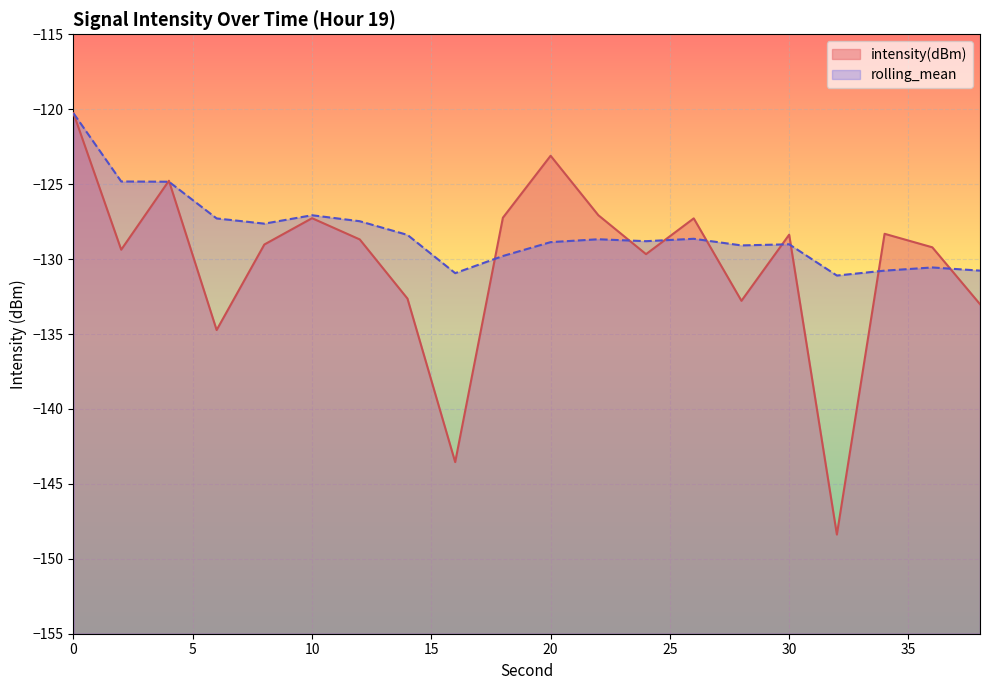

What is the minimum value for rolling_mean?

-131.1